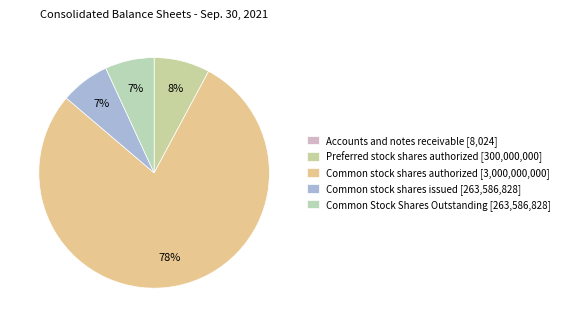

To the nearest percent, what is the difference between the largest and smallest slice percentages?

78%